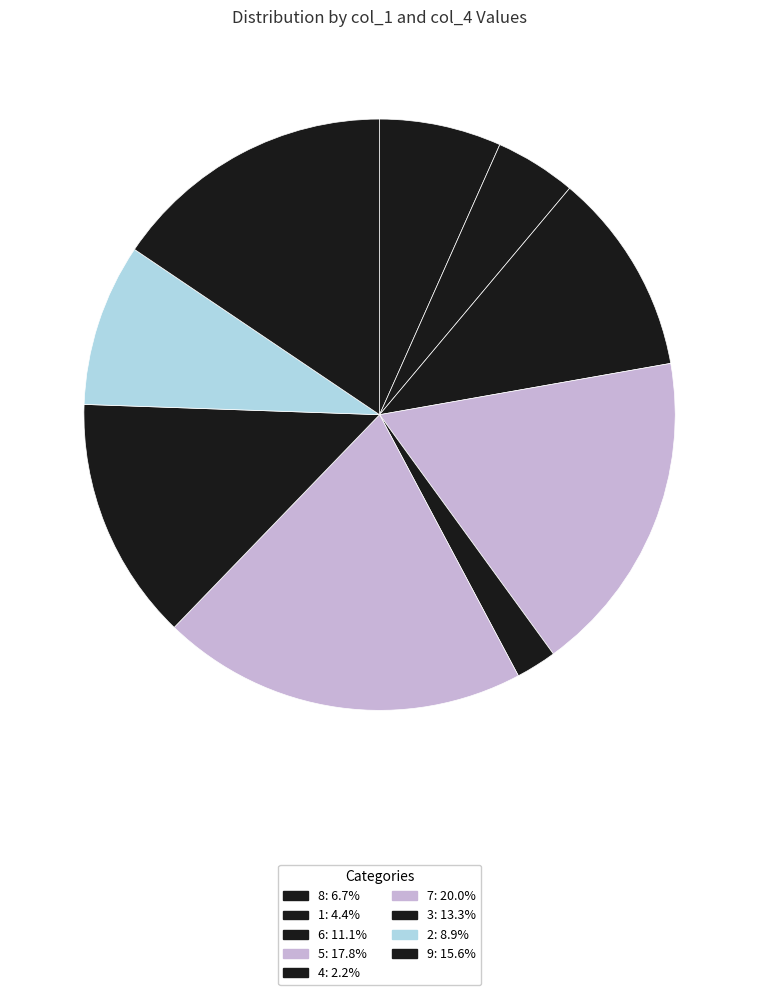

What is the change in value from 1 to 6?

+3